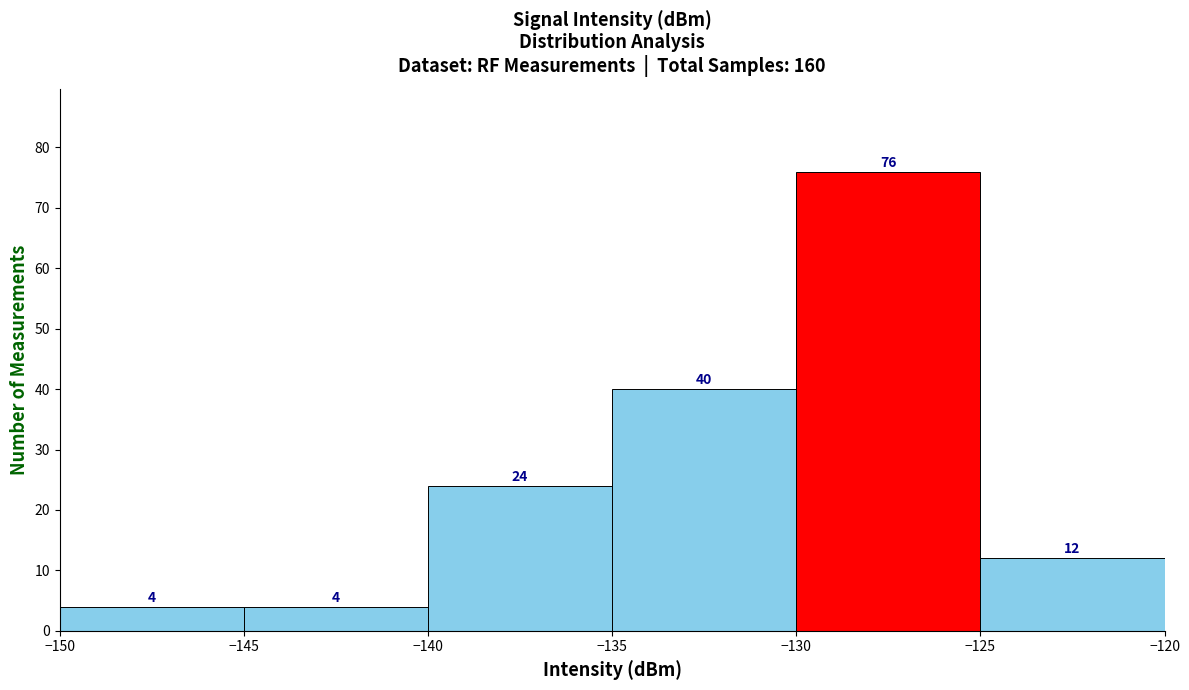

Reading left to right, list every bar in this chart as the range it spans on the x-axis followed by its height.

-150 to -145: 4
-145 to -140: 4
-140 to -135: 24
-135 to -130: 40
-130 to -125: 76
-125 to -120: 12